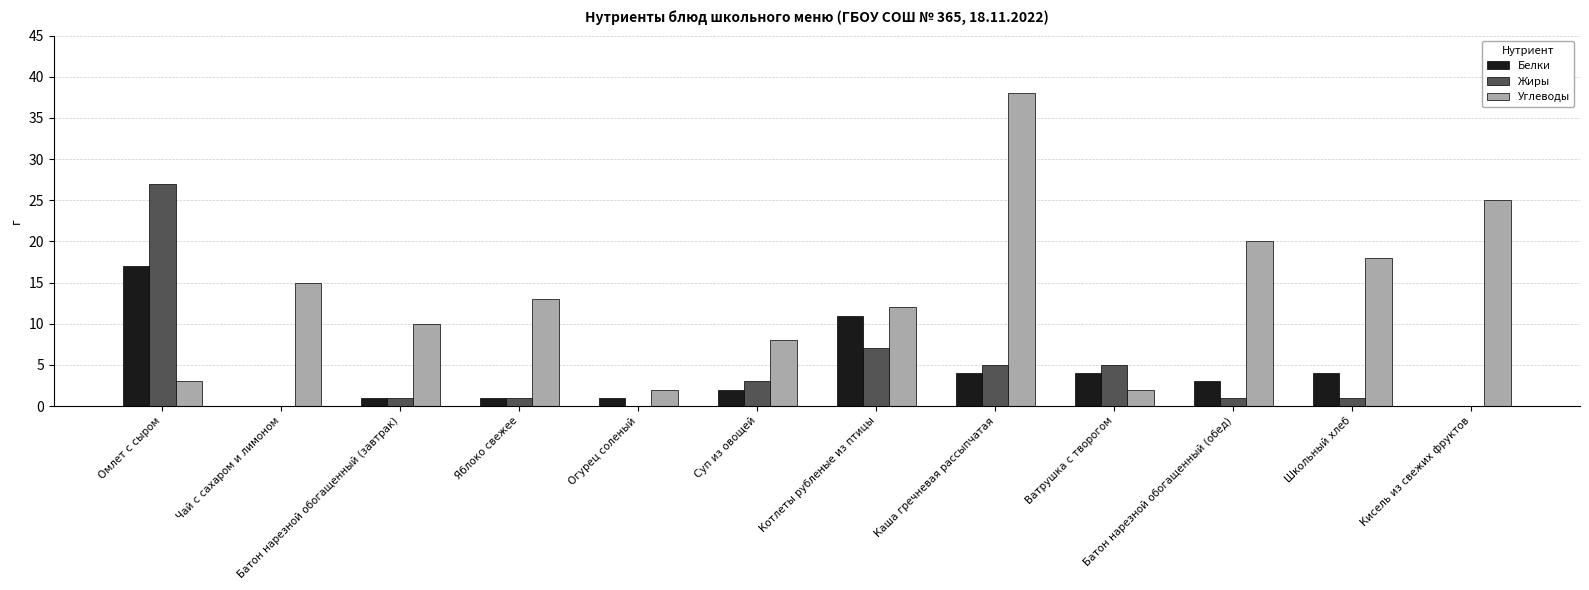

Between Омлет с сыром and Огурец соленый, which series saw the biggest shift?

Жиры